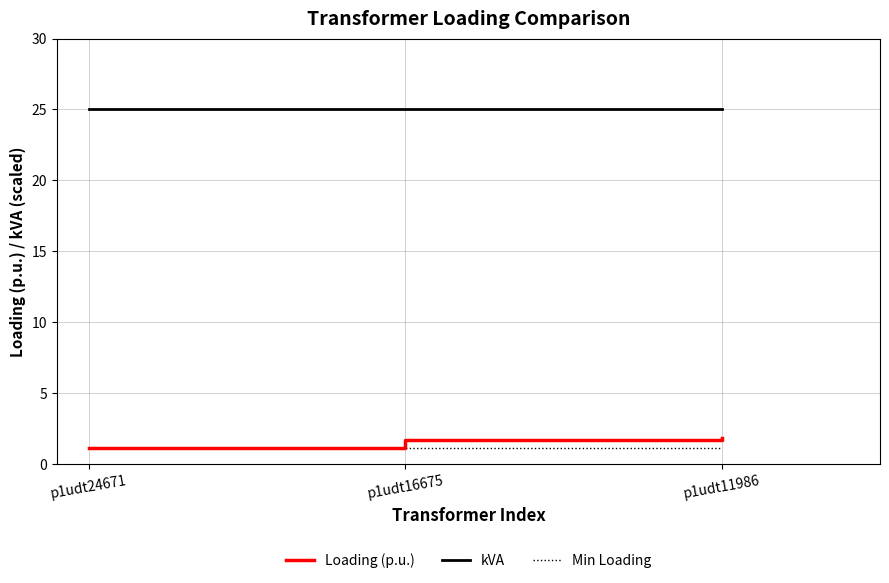

What is the lowest value of the kVA series?

25.0